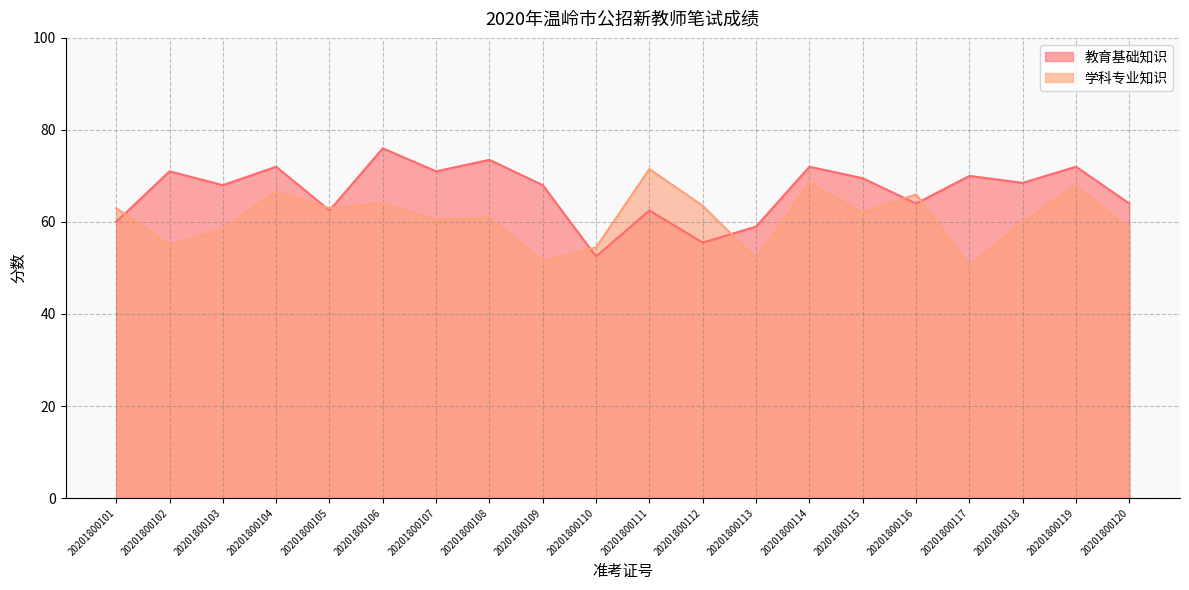

The 学科专业知识 series shows 58.5 at 20201800103. True or false?

True